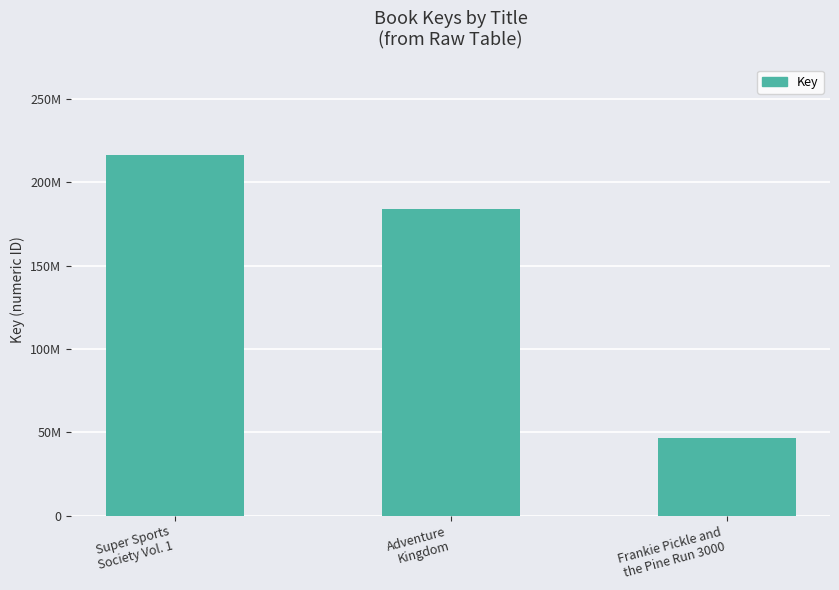

Does the chart contain any negative values?

No